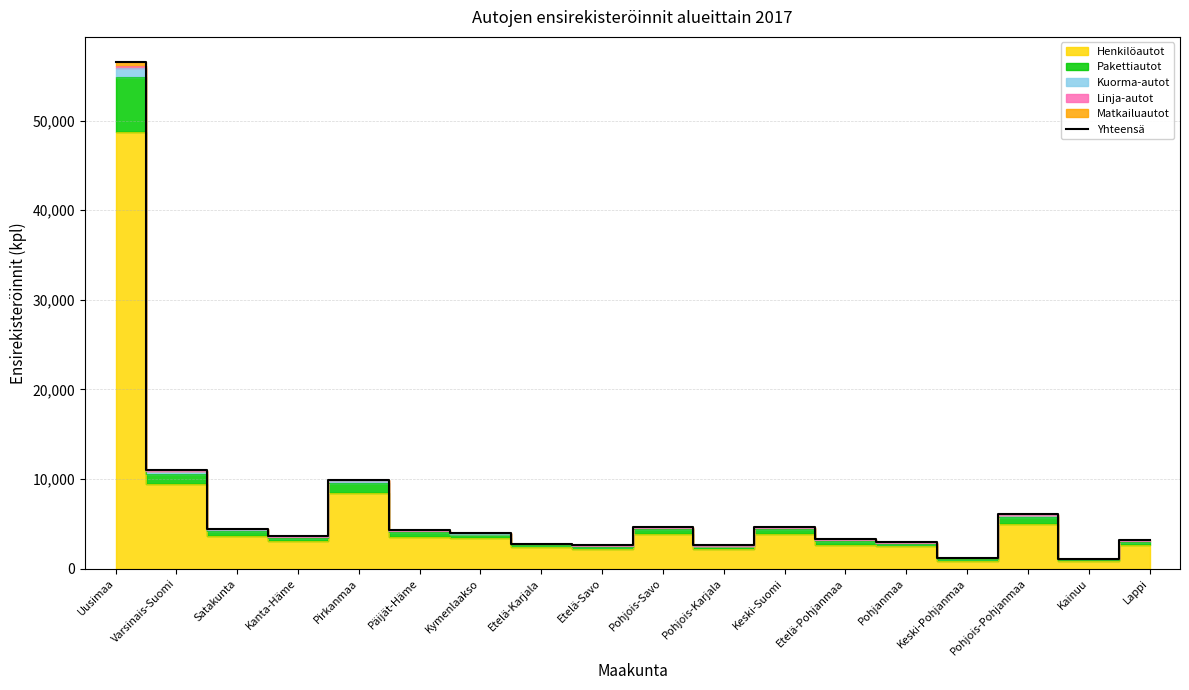

What is the label of the 2nd point from the left?

Varsinais-Suomi